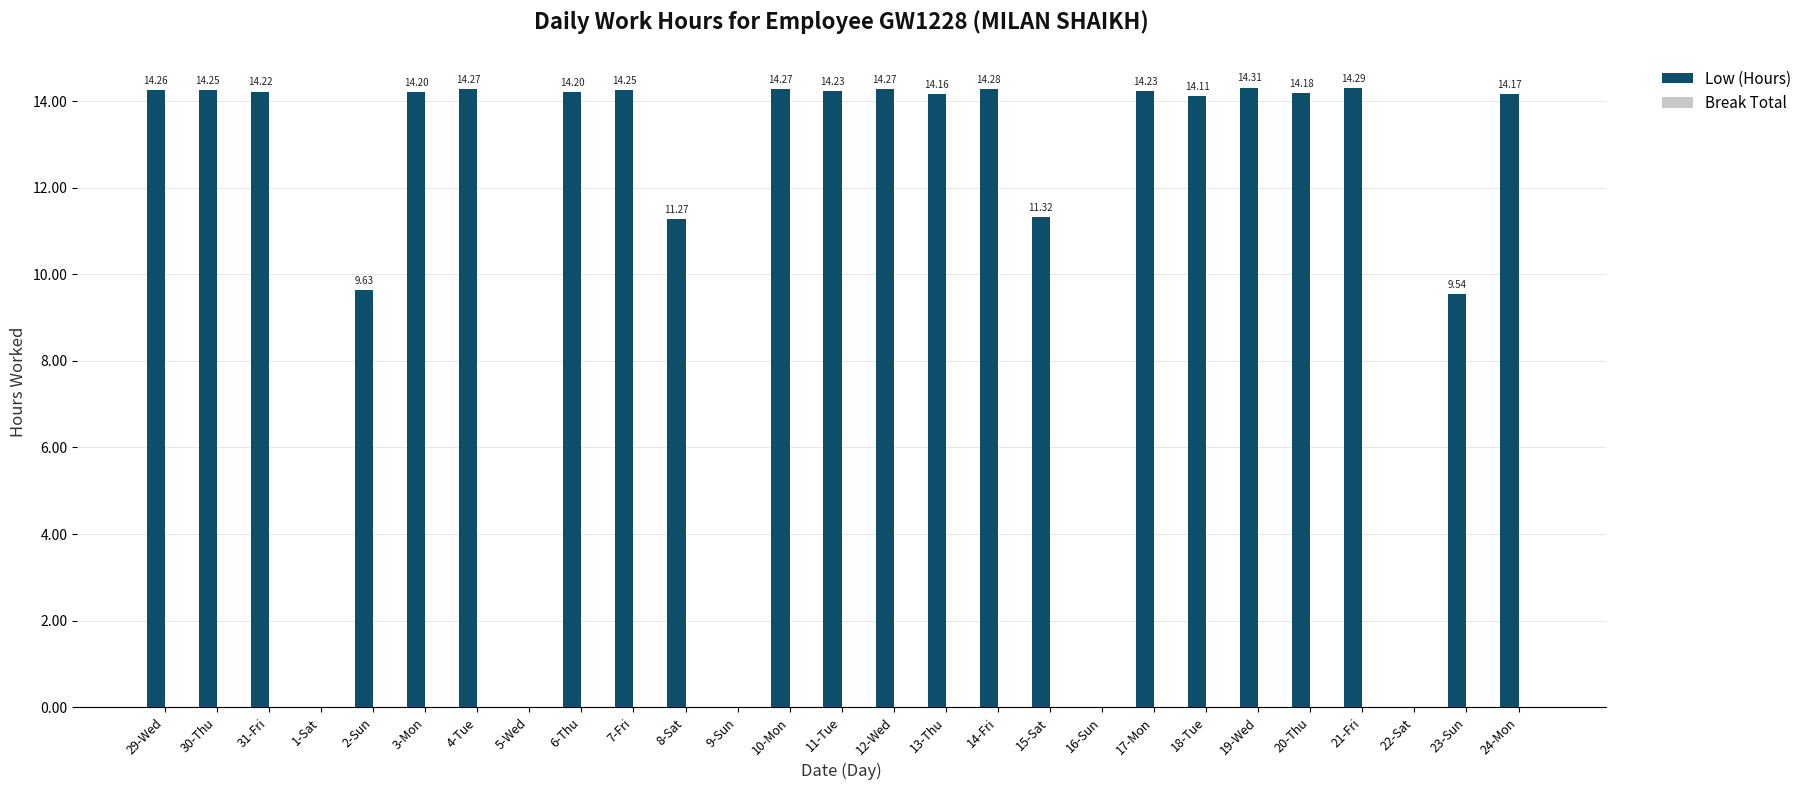

What is the change in value from 12-Wed to 23-Sun?

-4.7